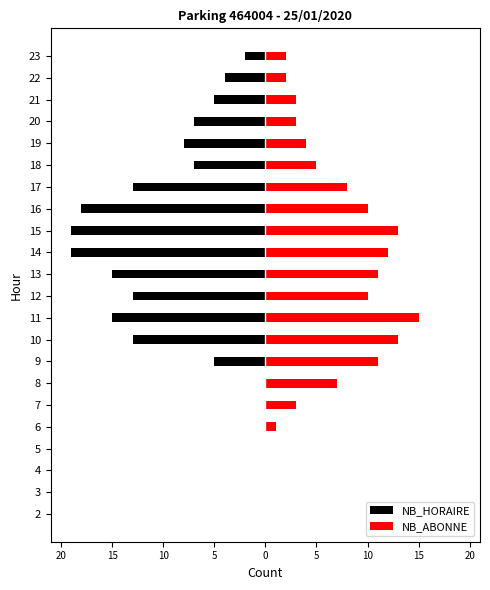

What is the label of the 20th bar from the right?

10